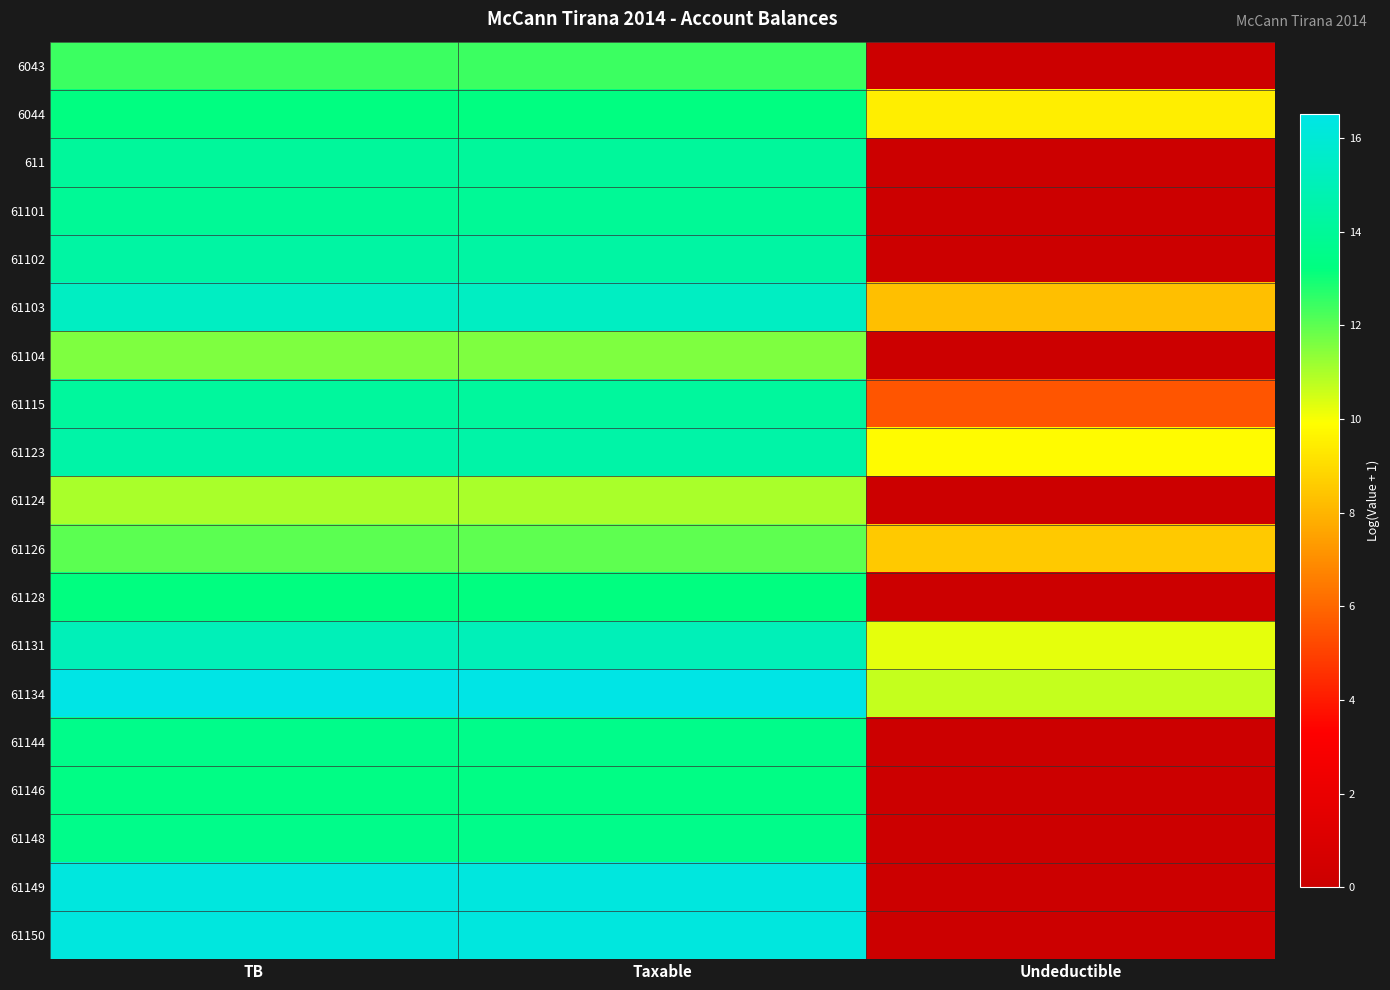

Reading left to right, transcribe all the data shown in this chart.

6043: TB=12.4	Taxable=12.4	Undeductible=0.0
6044: TB=13.3	Taxable=13.3	Undeductible=9.5
611: TB=14.1	Taxable=14.1	Undeductible=0.0
61101: TB=14.0	Taxable=14.0	Undeductible=0.0
61102: TB=14.4	Taxable=14.4	Undeductible=0.0
61103: TB=15.4	Taxable=15.4	Undeductible=8.3
61104: TB=11.6	Taxable=11.6	Undeductible=0.0
61115: TB=14.2	Taxable=14.2	Undeductible=5.5
61123: TB=14.5	Taxable=14.5	Undeductible=9.8
61124: TB=11.0	Taxable=11.0	Undeductible=0.0
61126: TB=12.0	Taxable=12.0	Undeductible=8.5
61128: TB=13.2	Taxable=13.2	Undeductible=0.0
61131: TB=15.1	Taxable=15.1	Undeductible=10.2
61134: TB=16.5	Taxable=16.5	Undeductible=10.7
61144: TB=13.6	Taxable=13.6	Undeductible=0.0
61146: TB=13.4	Taxable=13.4	Undeductible=0.0
61148: TB=13.6	Taxable=13.6	Undeductible=0.0
61149: TB=16.3	Taxable=16.3	Undeductible=0.0
61150: TB=16.3	Taxable=16.3	Undeductible=0.0